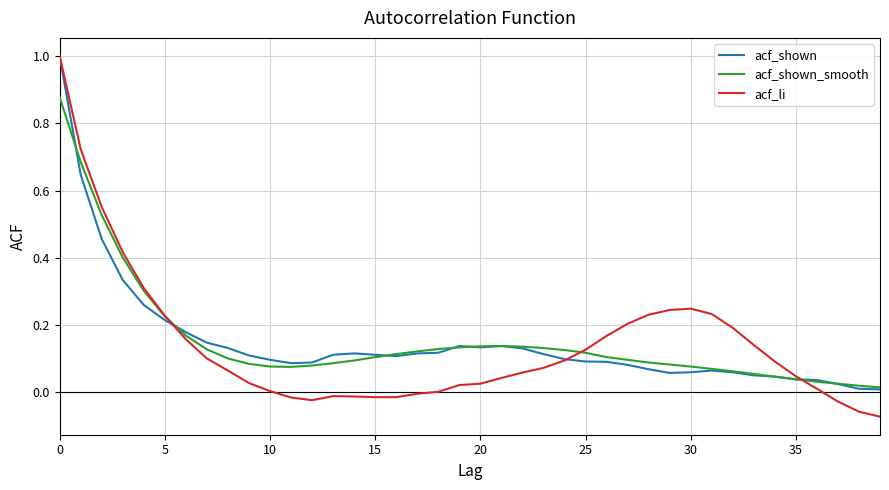

Which series has the largest range (max minus min)?

acf_li